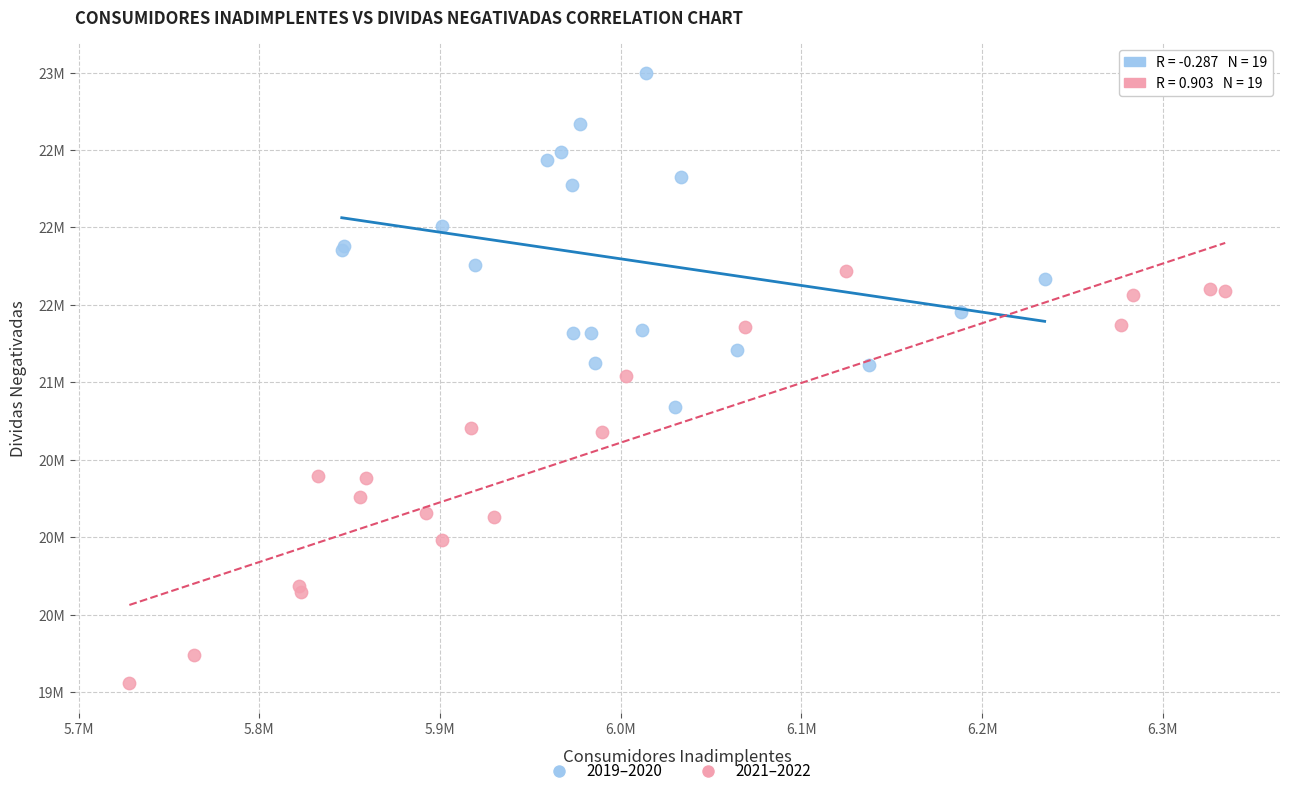

What are all the series names shown in the legend?

2019–2020, 2021–2022